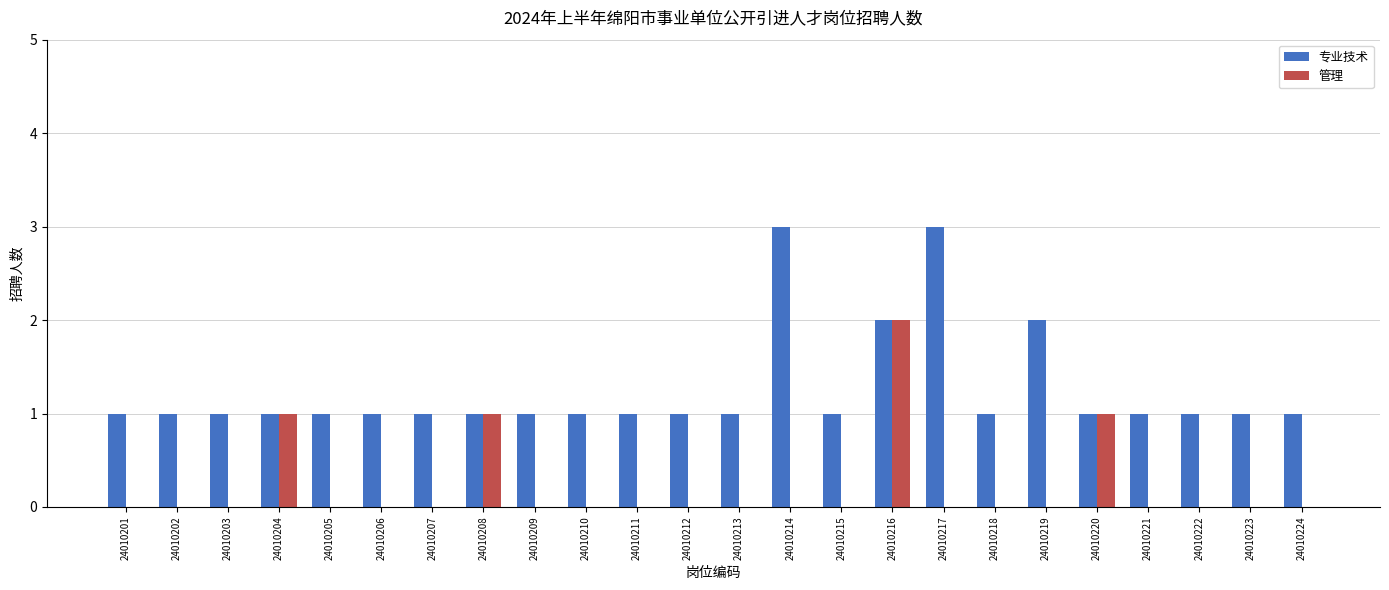

How many 专业技术 values are between 1 and 2?

22